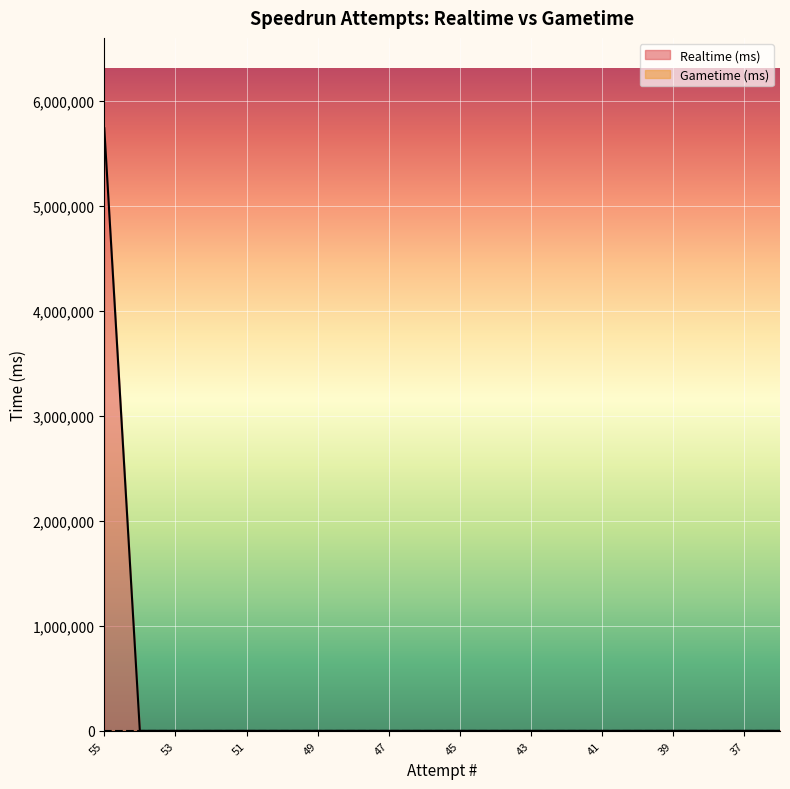

How many values are above zero?

1